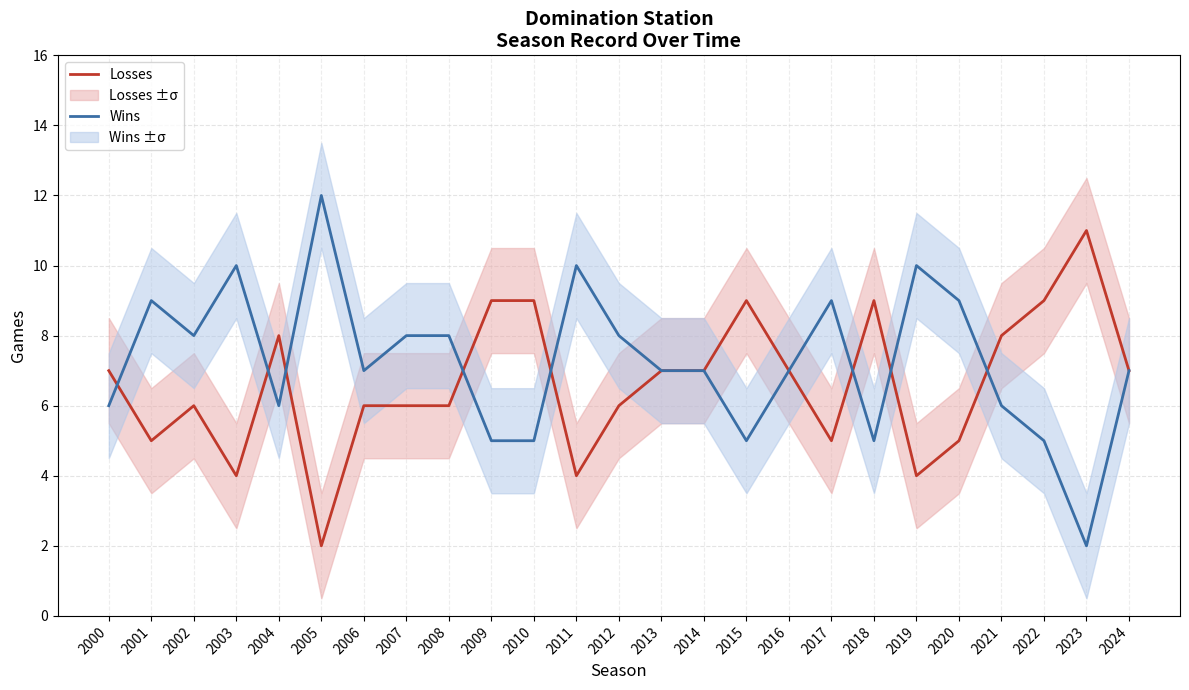

What value does the Losses series have at 2008?

6